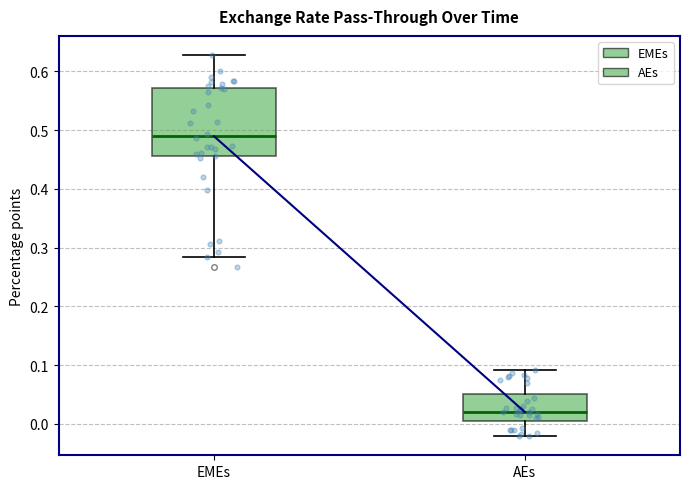

Comparing the boxes themselves (not the whiskers), which one is the tallest?

EMEs